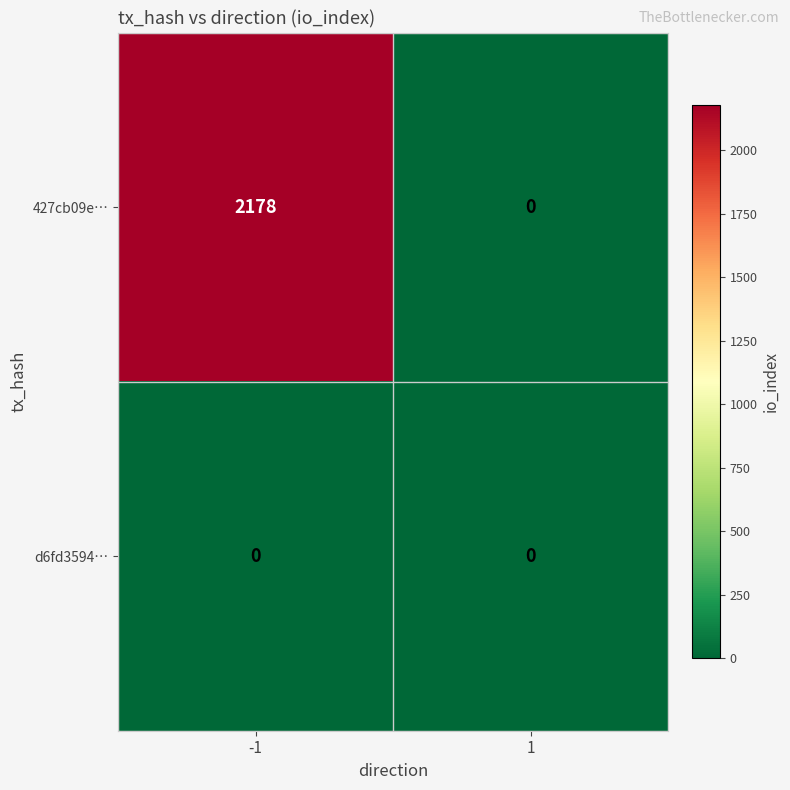

Which series has the widest spread of values?

427cb09e…